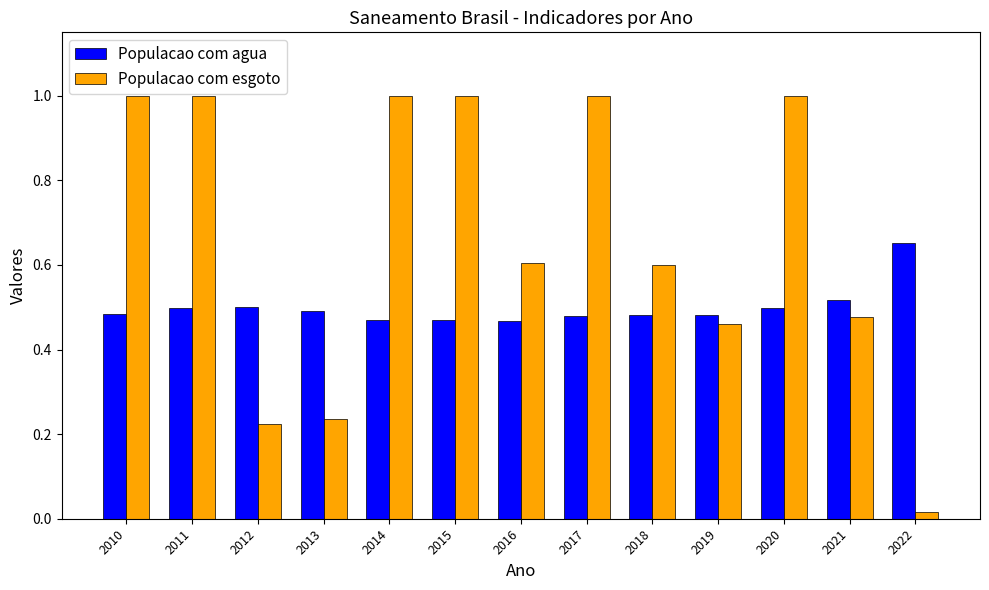

The Populacao com esgoto series shows 0.1 at 2012. True or false?

False